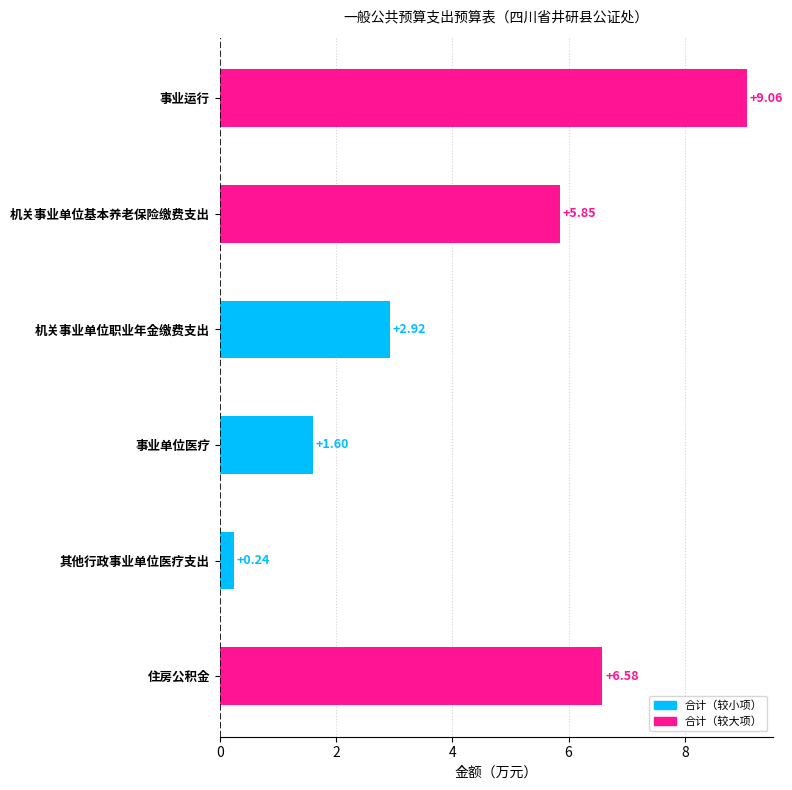

List the labels in order of value, smallest first.

其他行政事业单位医疗支出, 事业单位医疗, 机关事业单位职业年金缴费支出, 机关事业单位基本养老保险缴费支出, 住房公积金, 事业运行